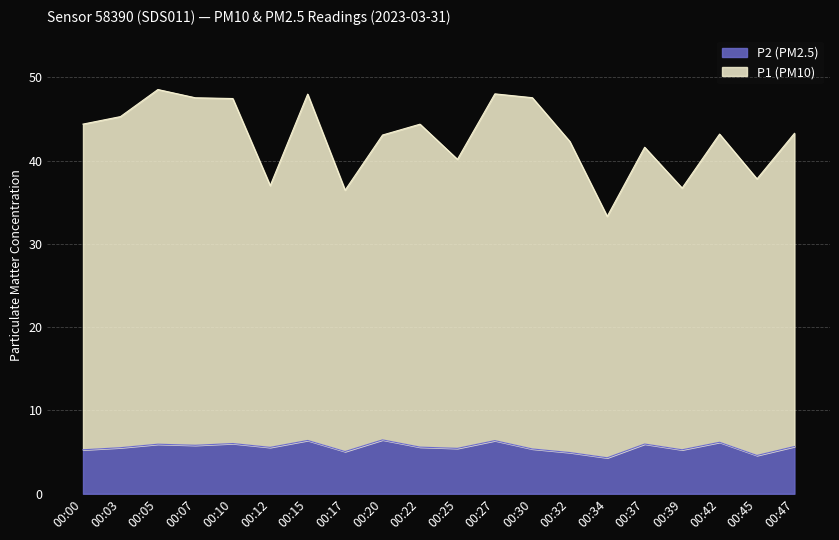

List the labels in order of P1 value, smallest first.

00:34, 00:17, 00:39, 00:12, 00:45, 00:25, 00:37, 00:32, 00:20, 00:42, 00:47, 00:22, 00:00, 00:03, 00:10, 00:07, 00:30, 00:15, 00:27, 00:05